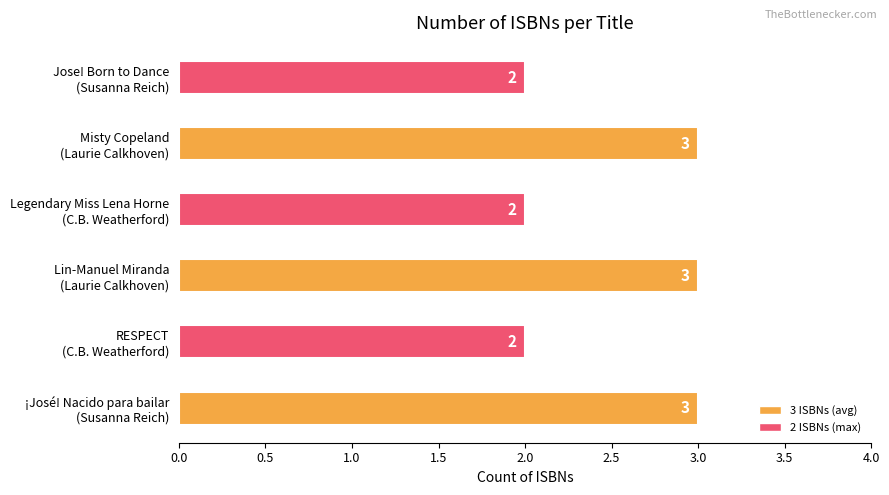

What is the sum of all values?

15